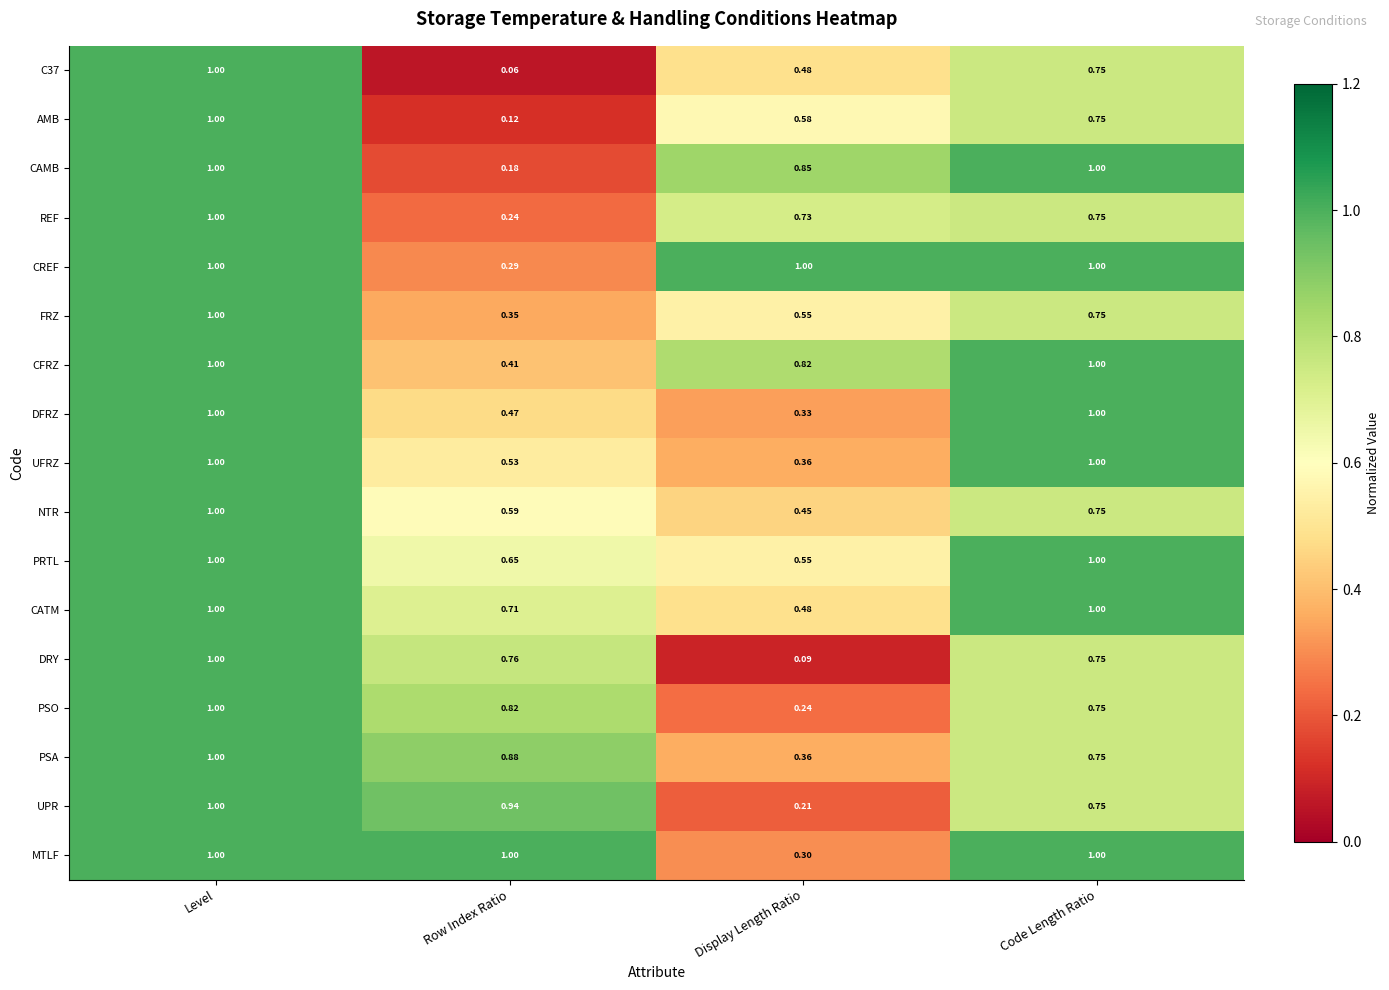

Which category has the lowest value across all series?

Row Index Ratio